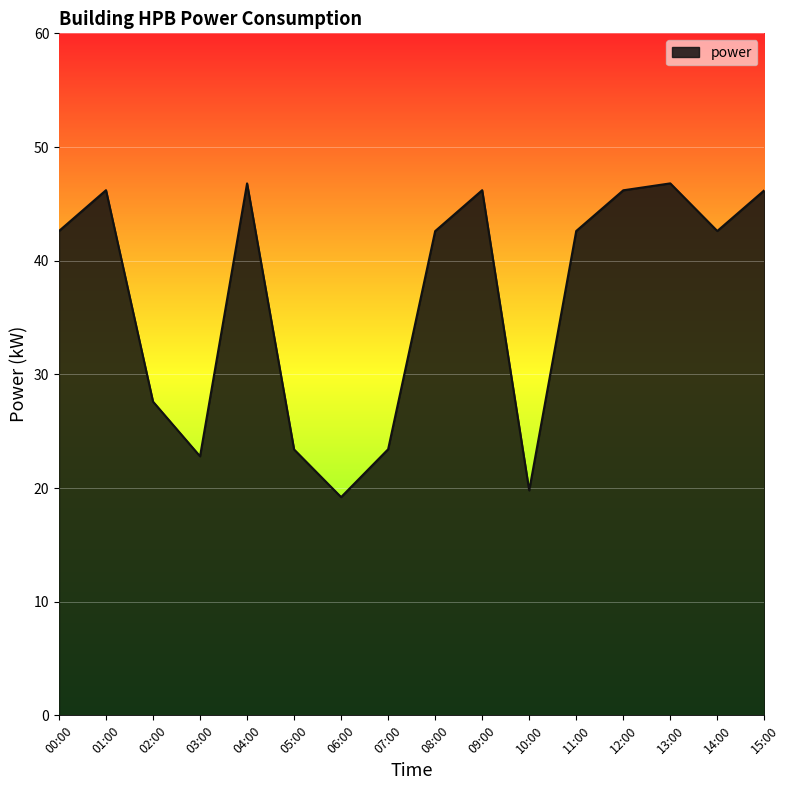

The chart shows a value of 62.4 at 14:00. True or false?

False